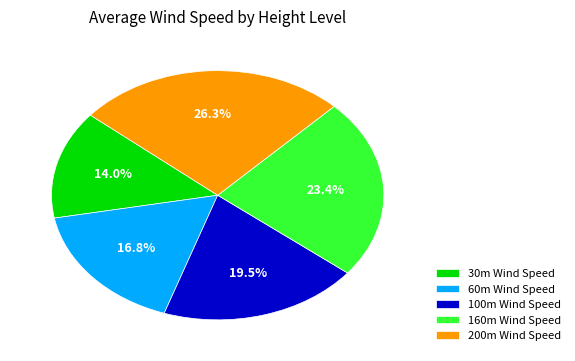

What is the ratio of the value at 100m Wind Speed to the value at 200m Wind Speed?

0.7